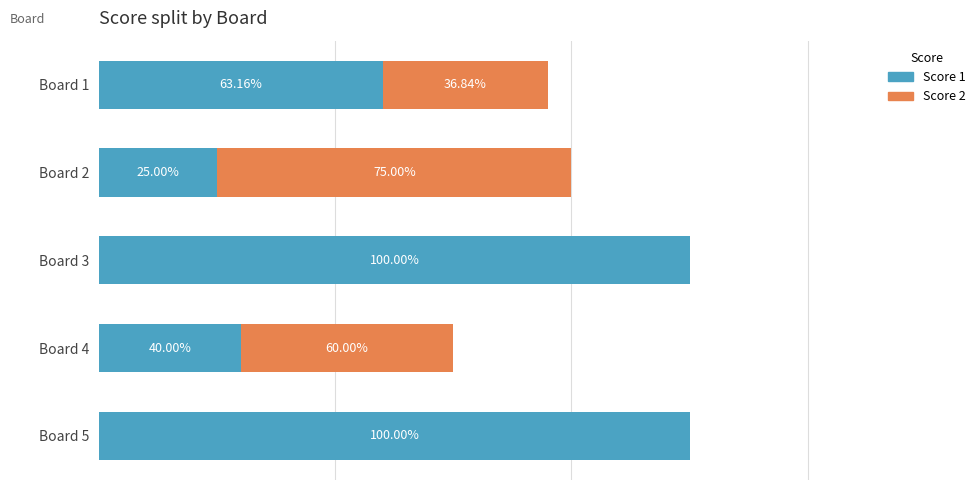

Rank the series by their average value, from lowest to highest.

Score 2, Score 1